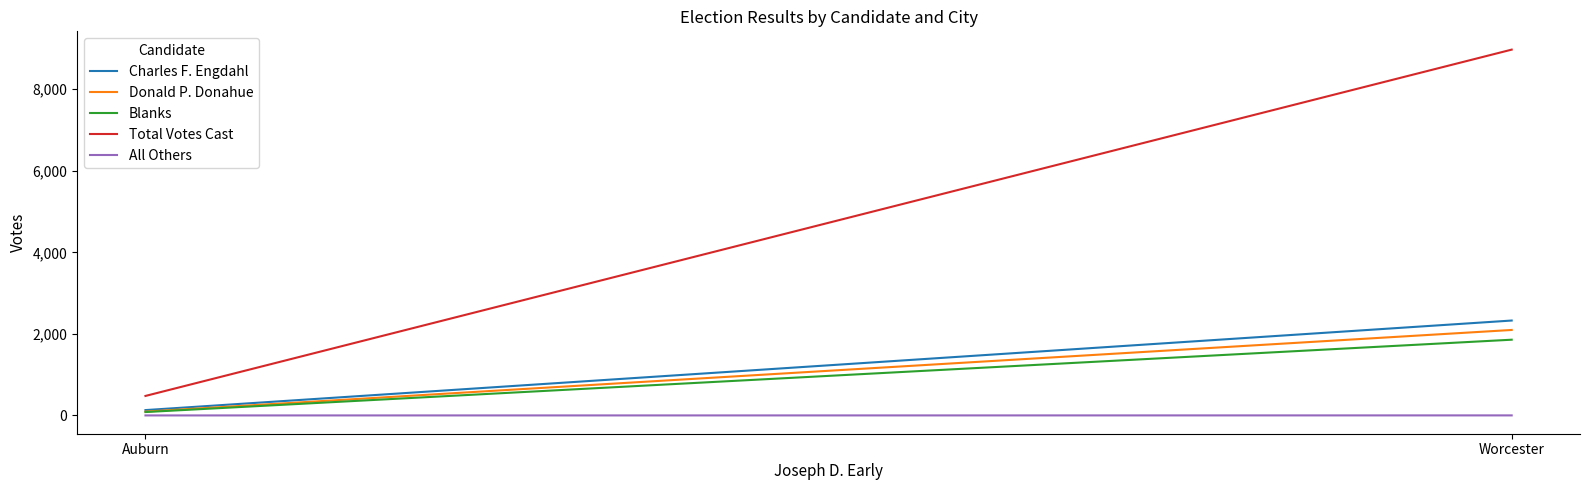

What is the maximum value shown in the chart?

8970